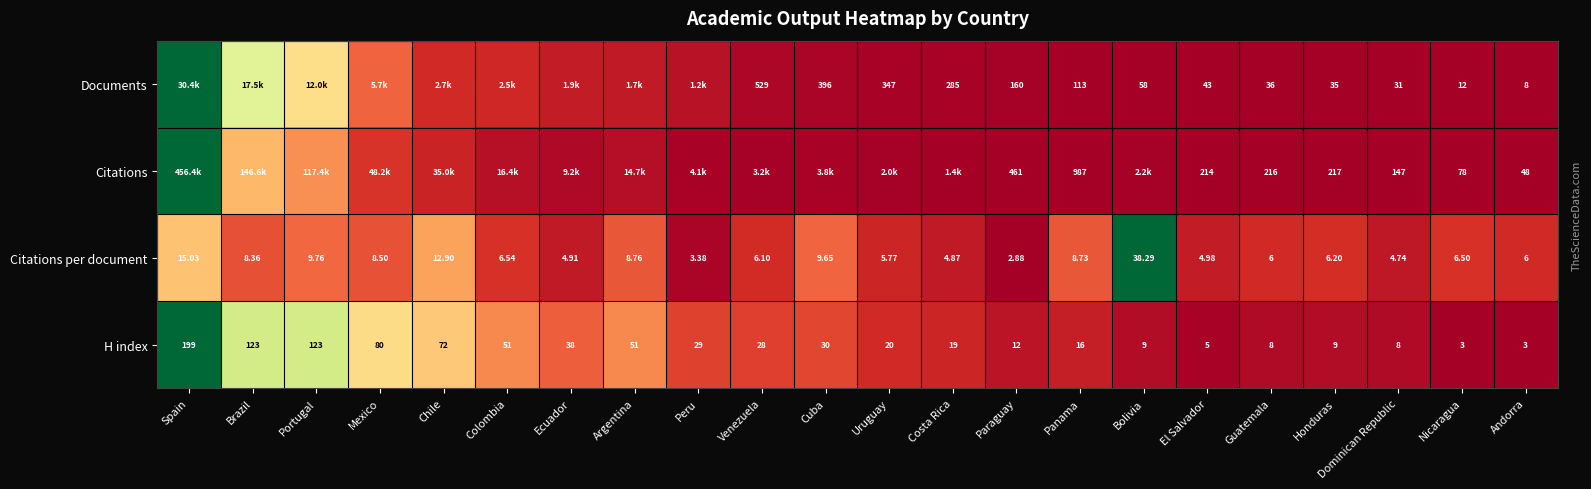

Where is H index nearest to the value 101?

Mexico